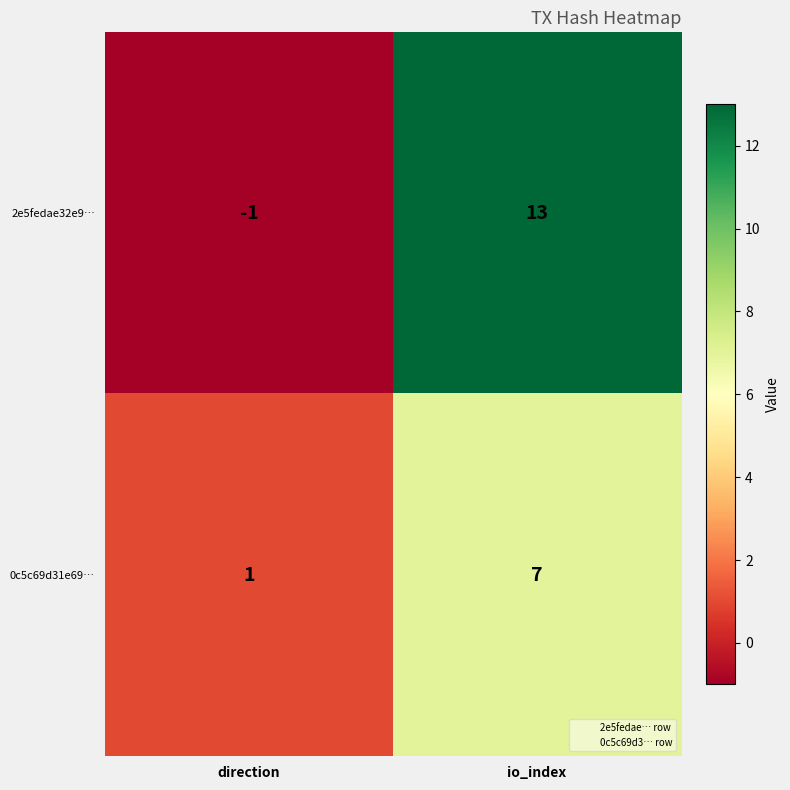

Rank the series at io_index from highest to lowest value.

2e5fedae32e9…, 0c5c69d31e69…